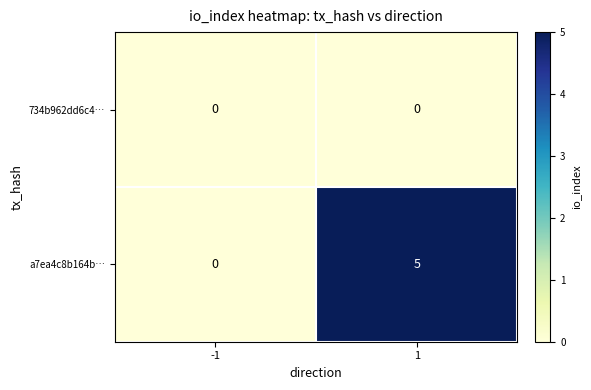

Rank the series by their maximum value, from lowest to highest.

734b962dd6c4…, a7ea4c8b164b…